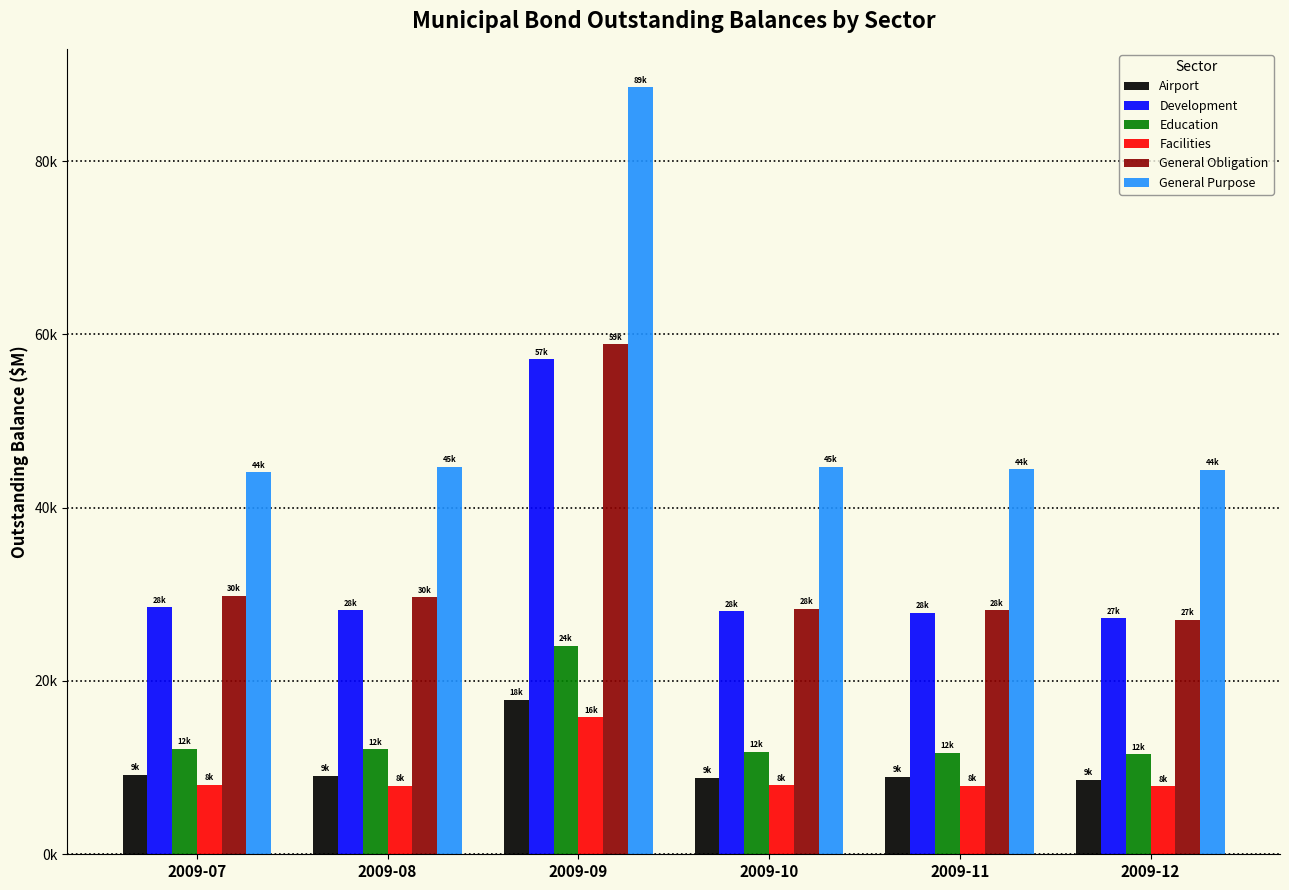

Does the chart contain any negative values?

No